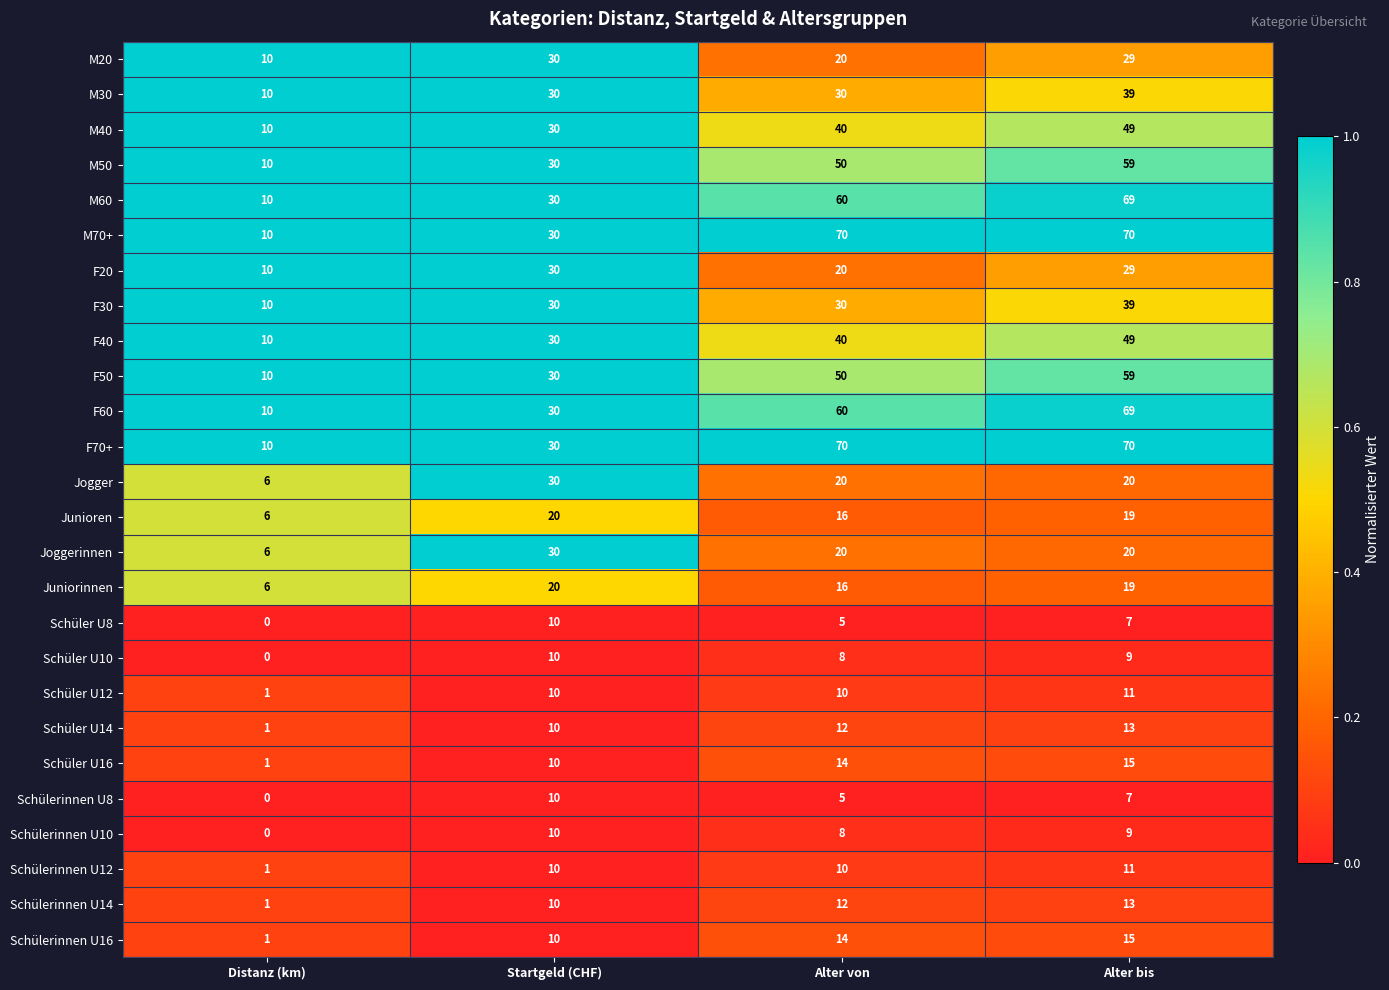

Is it true that Schüler U8 equals 5 at Alter von?

True